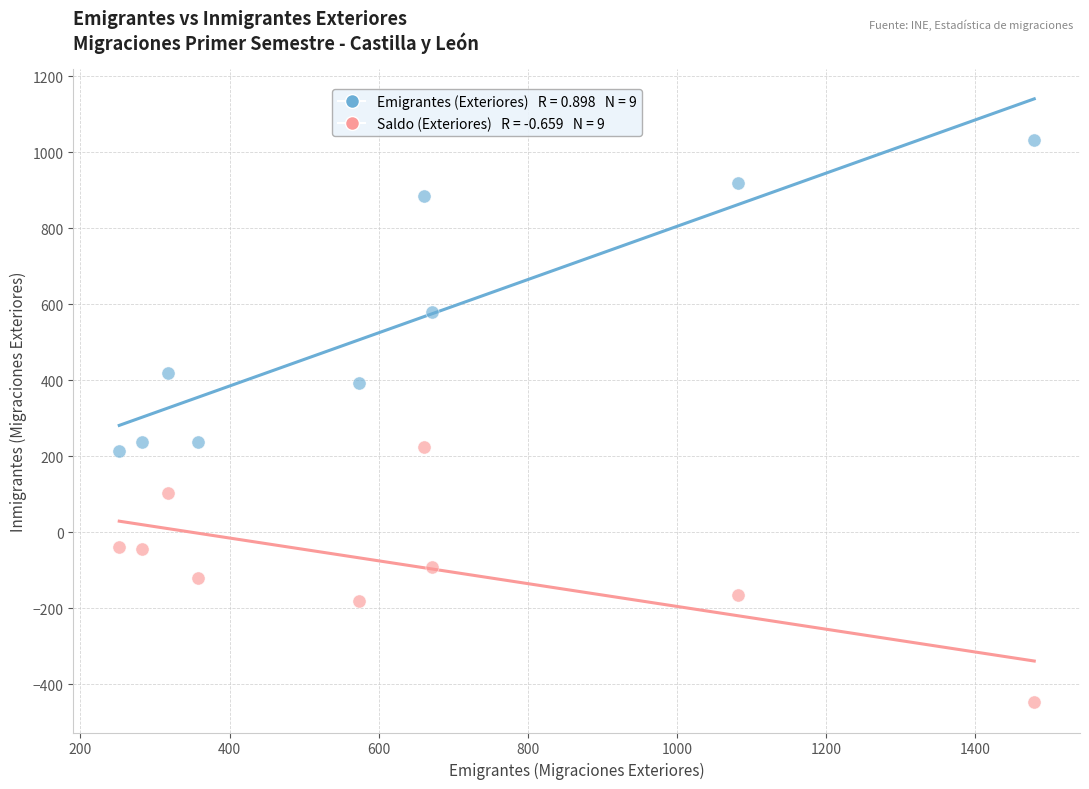

Across all data points, what is the range of X values (max minus min)?

1227